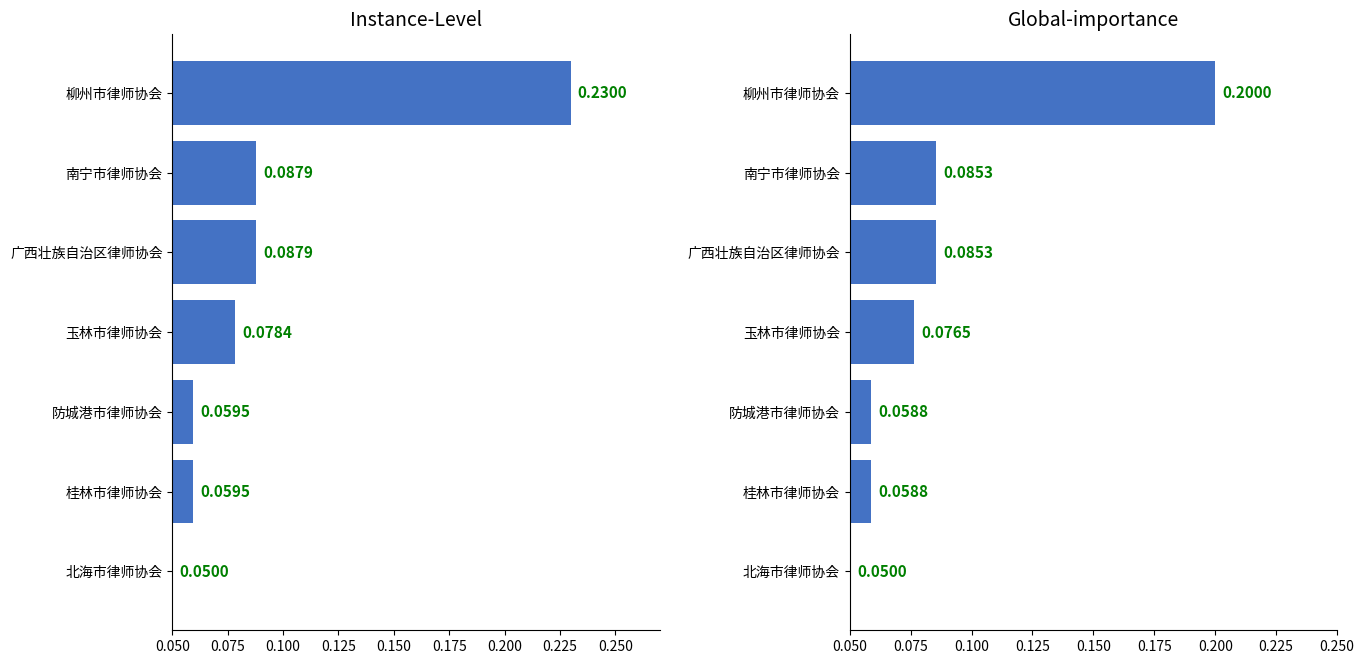

How many Instance-Level values are between 0 and 1?

7